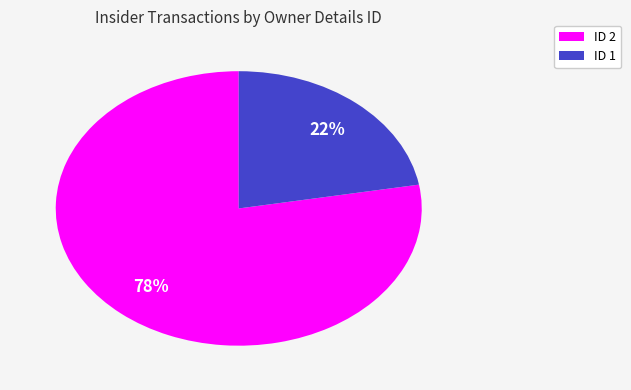

Does any single category account for the majority?

Yes